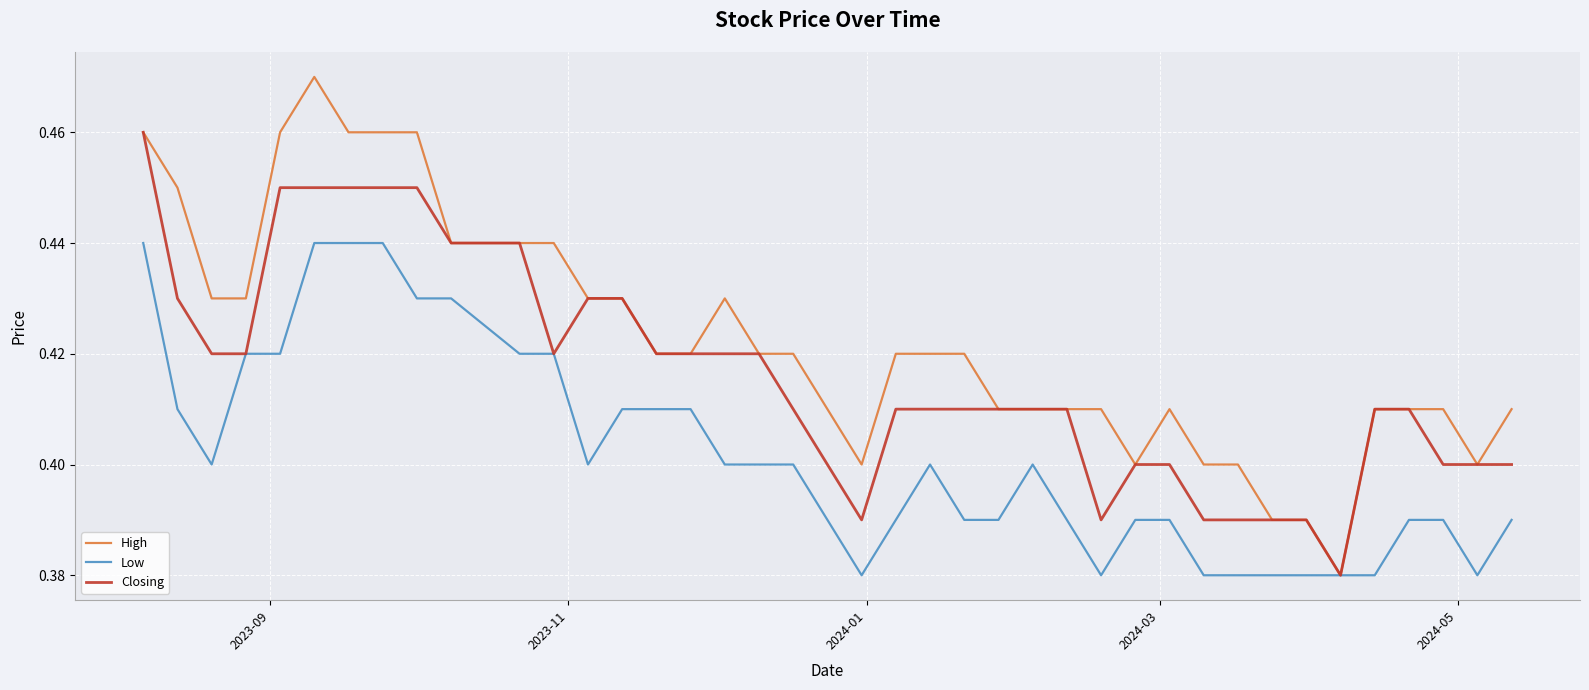

Which series has the largest total across all categories?

High